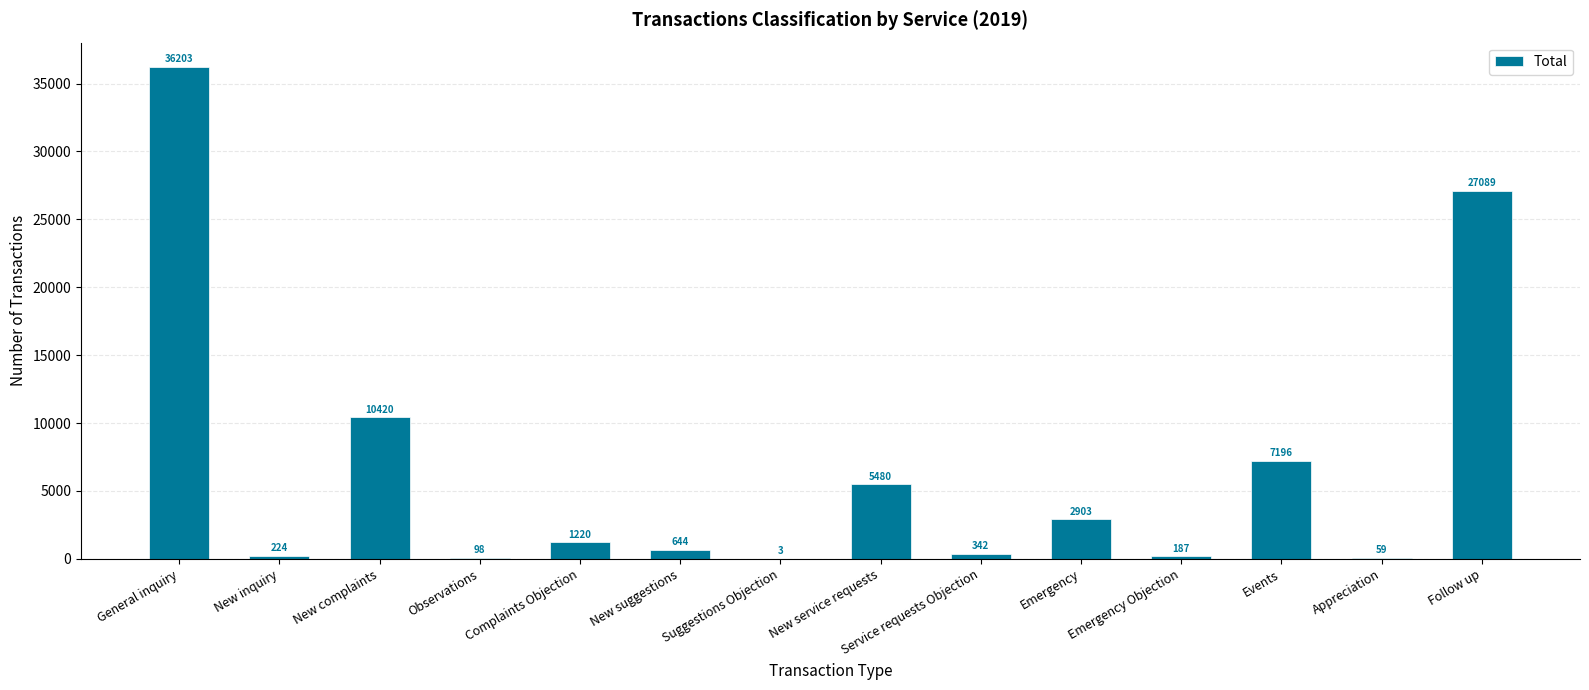

Which has a higher value, Complaints Objection or Emergency?

Emergency